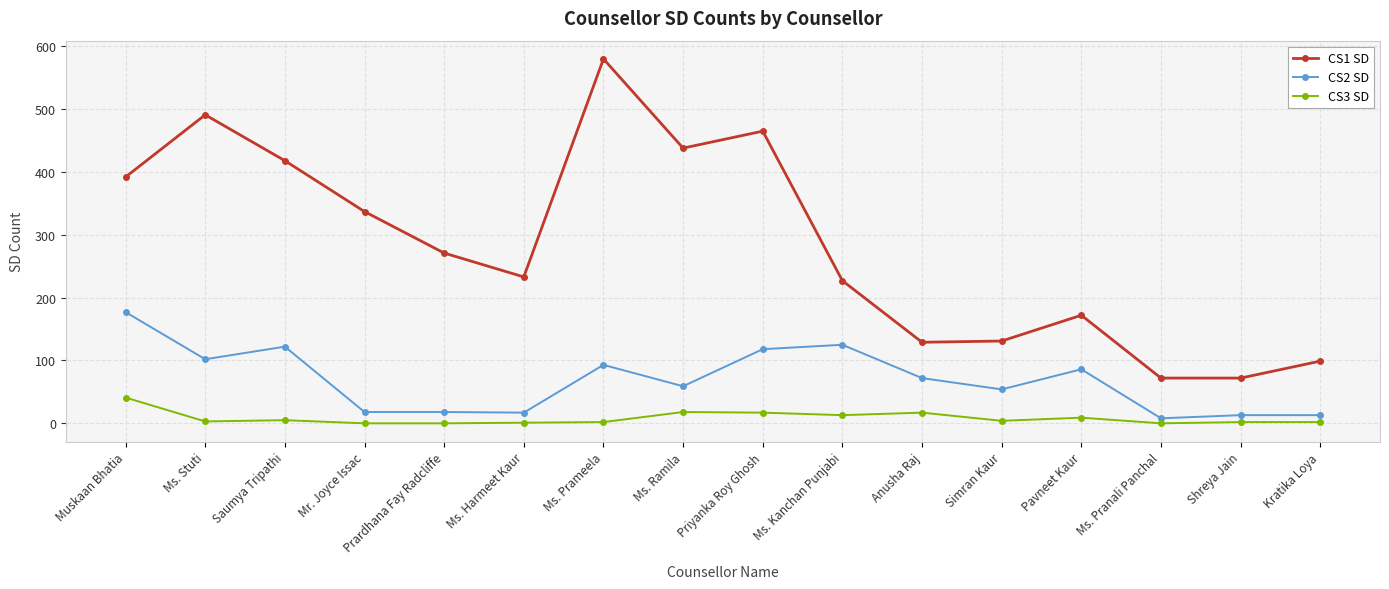

At which category is the sum across all series the highest?

Ms. Prameela